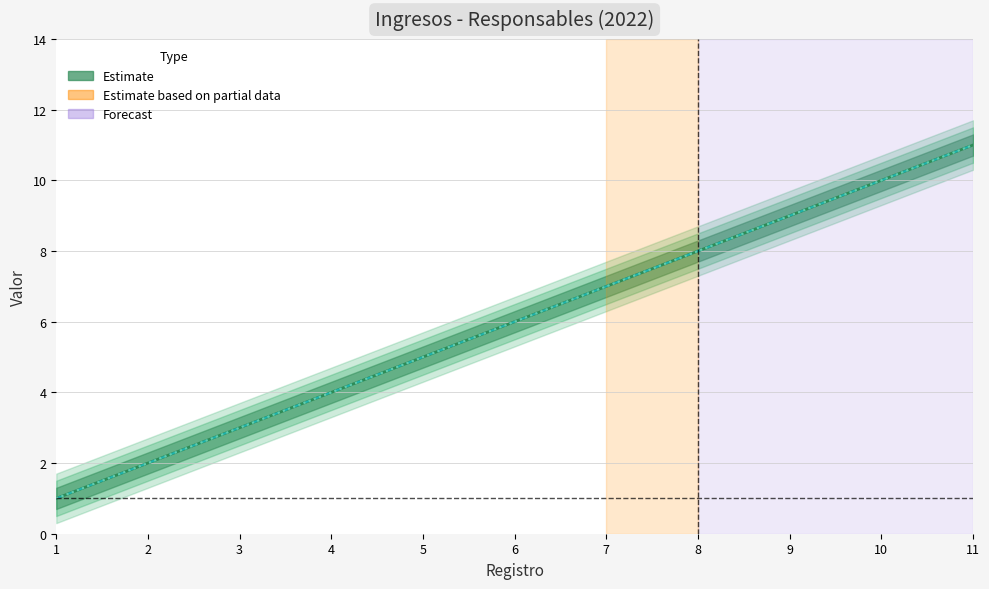

The value of Responsables de ejercer los ingresos at 10 is 10. True or false?

True